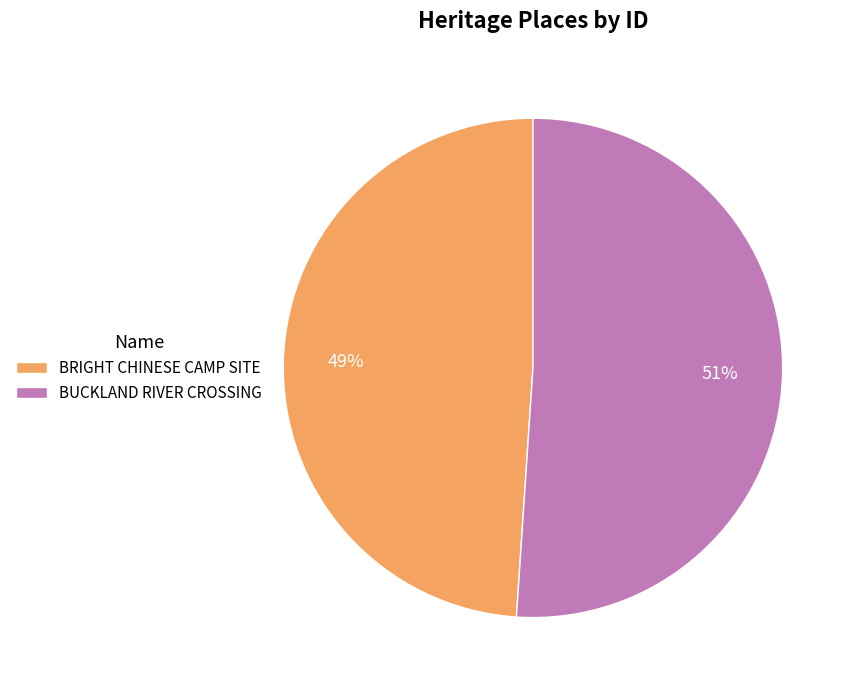

Is it true that BRIGHT CHINESE CAMP SITE is 49% of the pie?

True